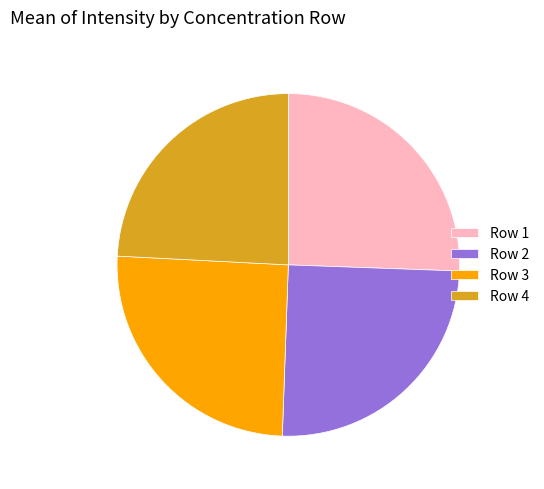

Which slice is the smallest?

Row 4